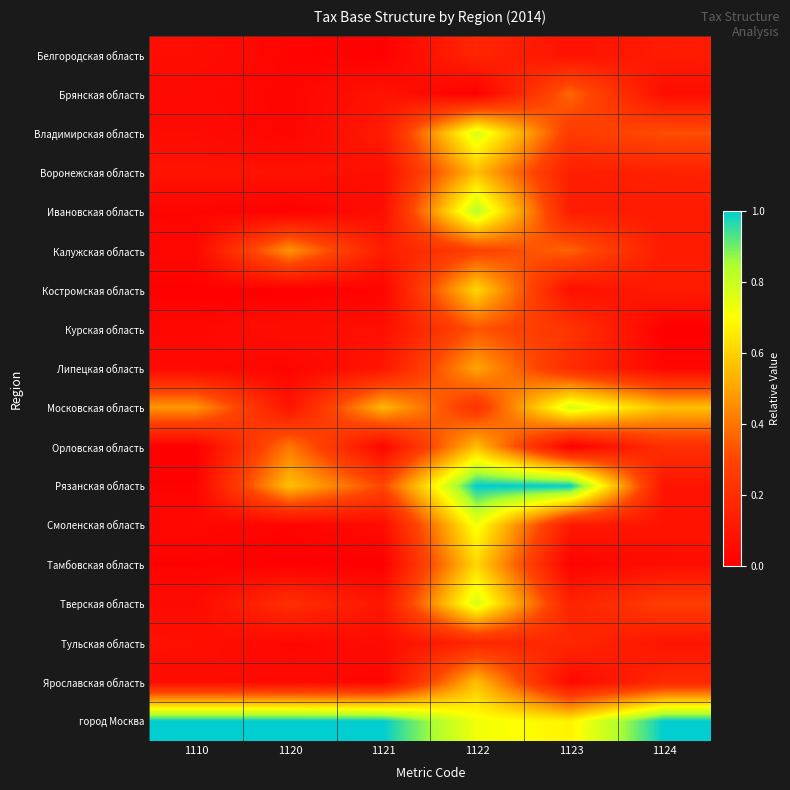

Reading left to right, list all the values displayed in this chart.

Белгородская область: 1110=0.1	1120=0.0	1121=0.0	1122=0.2	1123=0.1	1124=0.1
Брянская область: 1110=0.0	1120=0.0	1121=0.1	1122=0.0	1123=0.4	1124=0.1
Владимирская область: 1110=0.1	1120=0.0	1121=0.1	1122=0.8	1123=0.3	1124=0.3
Воронежская область: 1110=0.1	1120=0.1	1121=0.1	1122=0.6	1123=0.1	1124=0.1
Ивановская область: 1110=0.0	1120=0.0	1121=0.1	1122=0.8	1123=0.1	1124=0.1
Калужская область: 1110=0.0	1120=0.5	1121=0.1	1122=0.3	1123=0.4	1124=0.1
Костромская область: 1110=0.0	1120=0.0	1121=0.0	1122=0.6	1123=0.1	1124=0.1
Курская область: 1110=0.0	1120=0.1	1121=0.1	1122=0.3	1123=0.2	1124=0.0
Липецкая область: 1110=0.0	1120=0.0	1121=0.1	1122=0.5	1123=0.2	1124=0.0
Московская область: 1110=0.5	1120=0.1	1121=0.5	1122=0.2	1123=0.8	1124=0.6
Орловская область: 1110=0.0	1120=0.4	1121=0.0	1122=0.6	1123=0.0	1124=0.2
Рязанская область: 1110=0.0	1120=0.6	1121=0.3	1122=1.0	1123=1.0	1124=0.1
Смоленская область: 1110=0.0	1120=0.0	1121=0.0	1122=0.7	1123=0.1	1124=0.1
Тамбовская область: 1110=0.0	1120=0.0	1121=0.0	1122=0.6	1123=0.0	1124=0.1
Тверская область: 1110=0.0	1120=0.2	1121=0.1	1122=0.8	1123=0.2	1124=0.3
Тульская область: 1110=0.1	1120=0.0	1121=0.1	1122=0.2	1123=0.2	1124=0.1
Ярославская область: 1110=0.1	1120=0.0	1121=0.0	1122=0.6	1123=0.0	1124=0.2
город Москва: 1110=1.0	1120=1.0	1121=1.0	1122=0.7	1123=0.7	1124=1.0